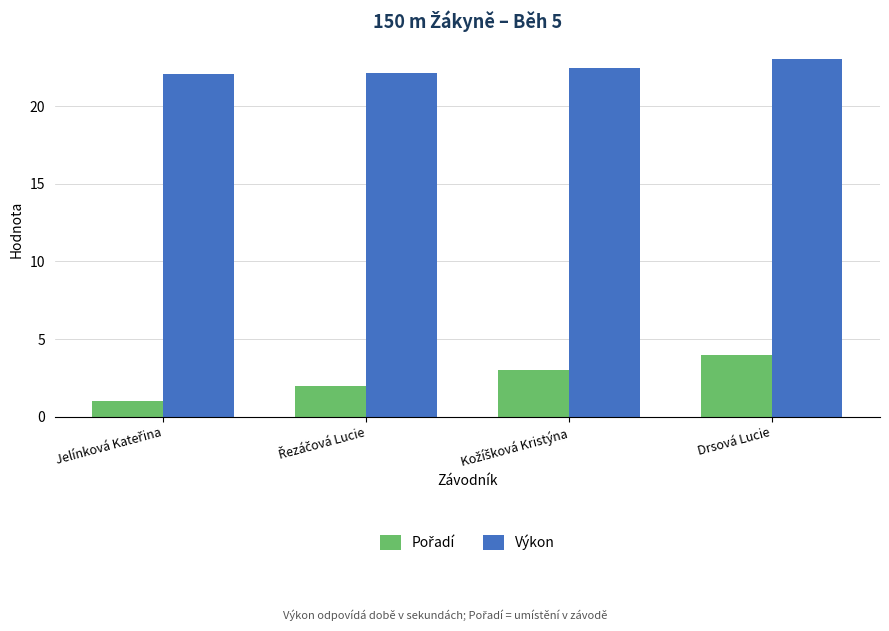

What value does the Výkon series have at Drsová Lucie?

23.0